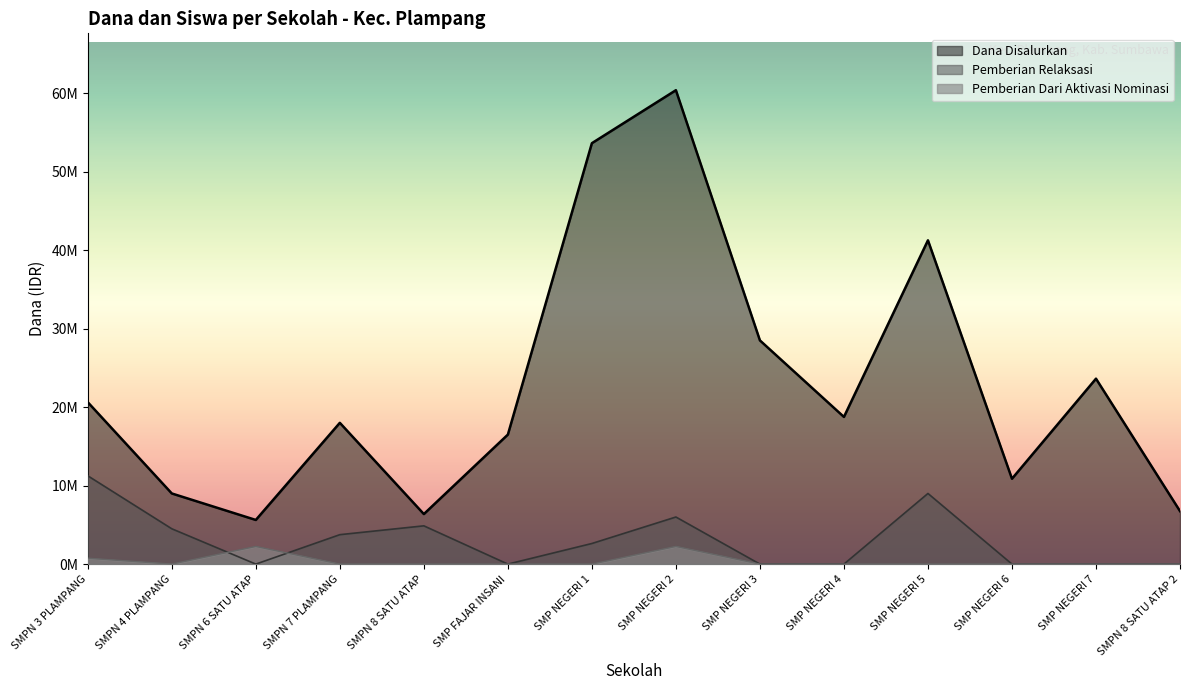

What is the maximum value shown in the chart?

60375000